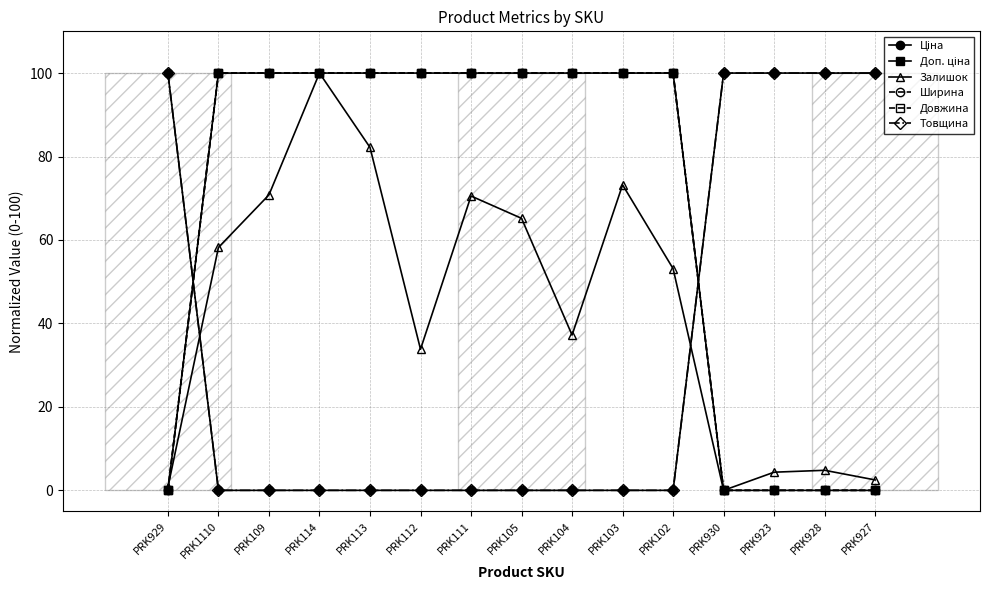

Which series has the largest range (max minus min)?

Ціна